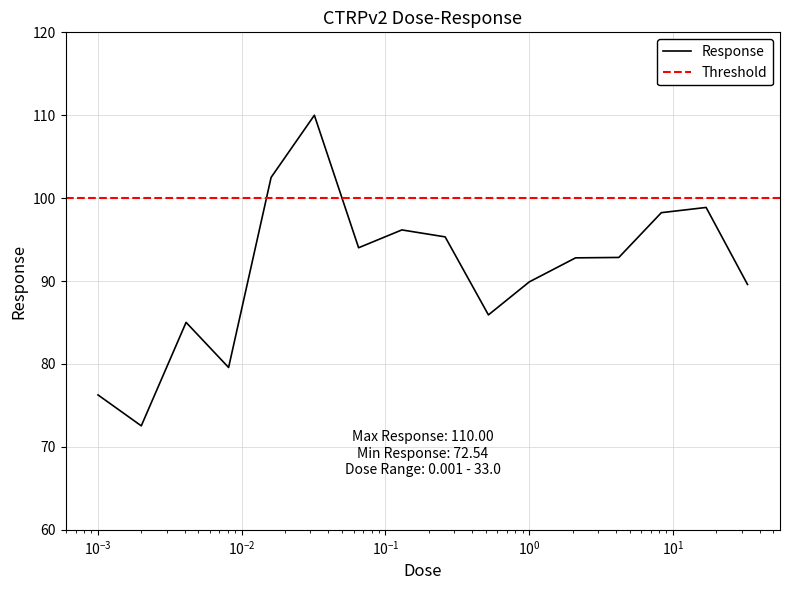

What is the highest value of the Response series?

110.0